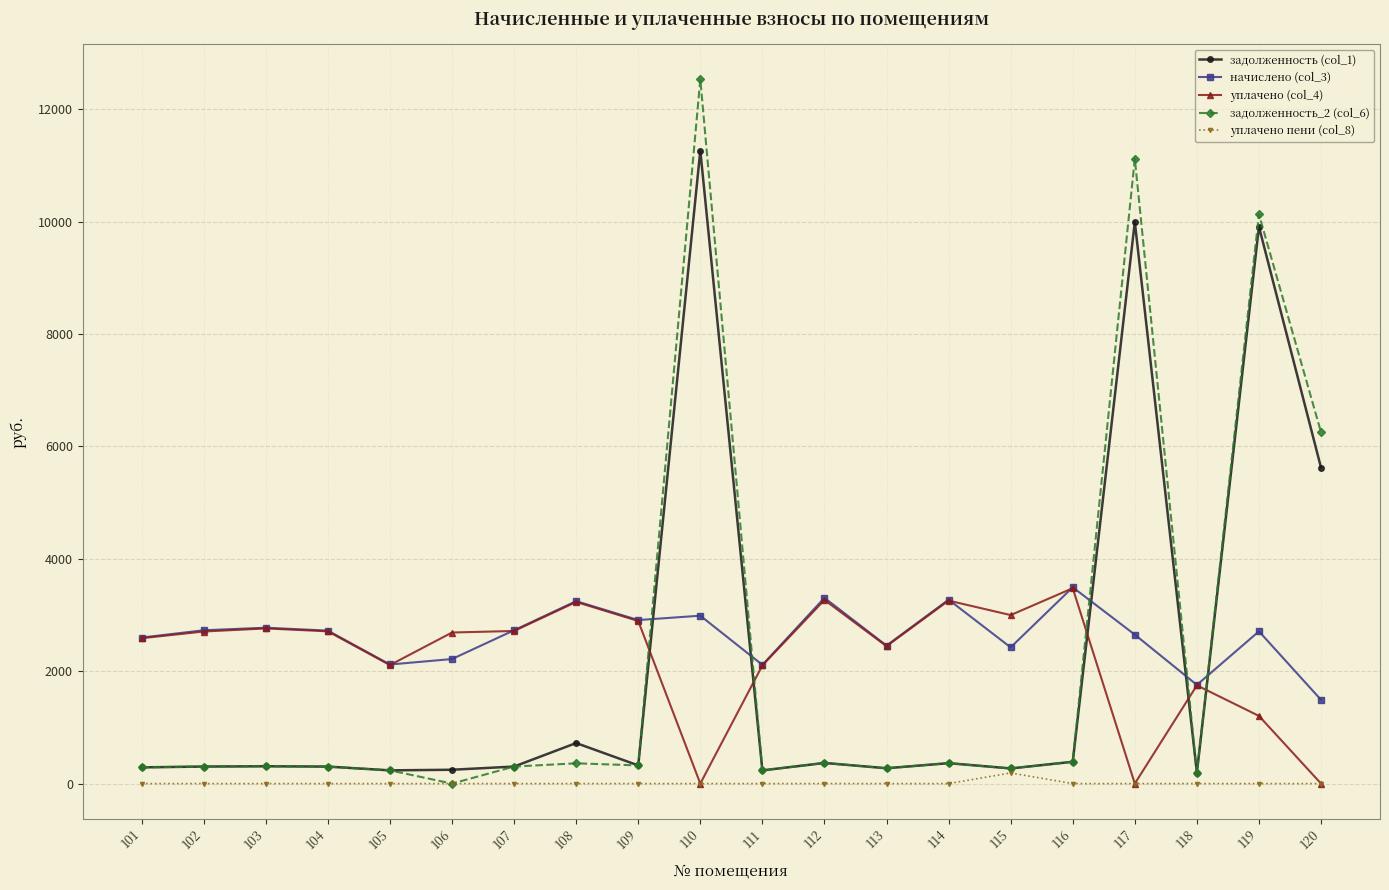

At which label does задолженность (col_1) first exceed 308?

103